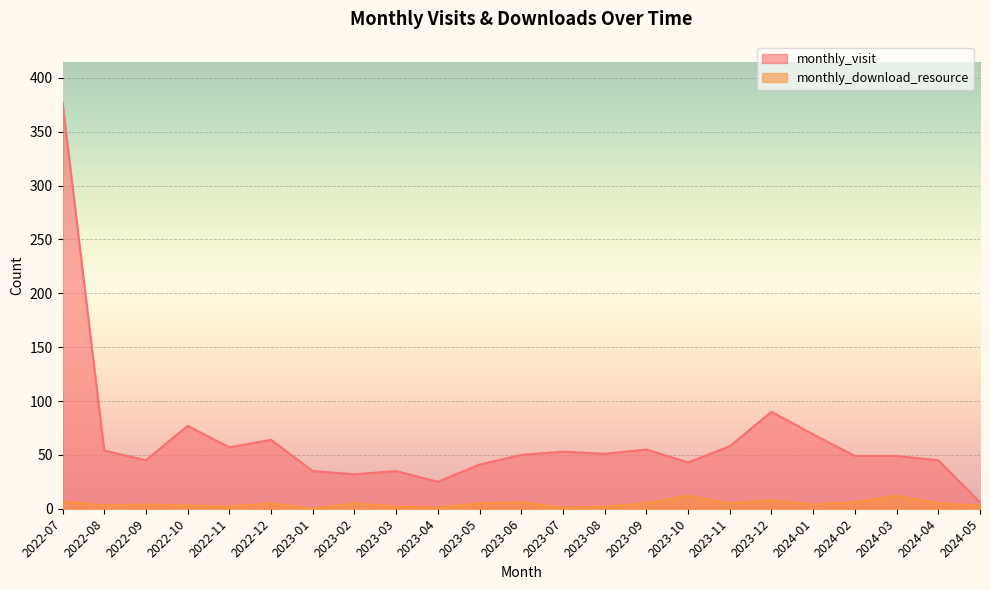

True or false: monthly_download_resource has more than 2 interior local peaks.

True